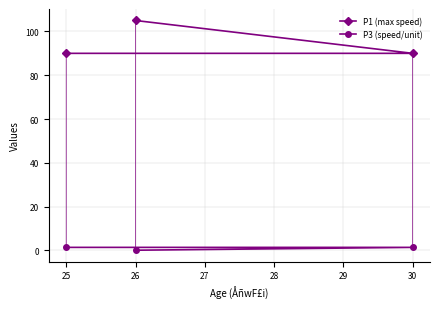

What is the average value of the P3 (speed/unit) series?

1.0